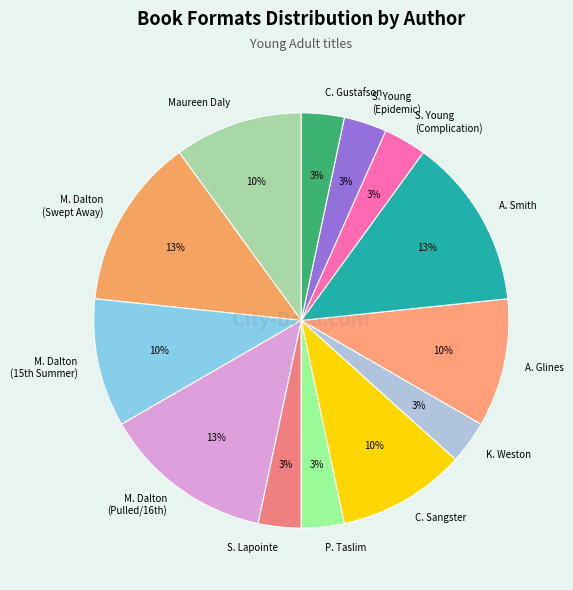

Count the number of slices in the pie.

13